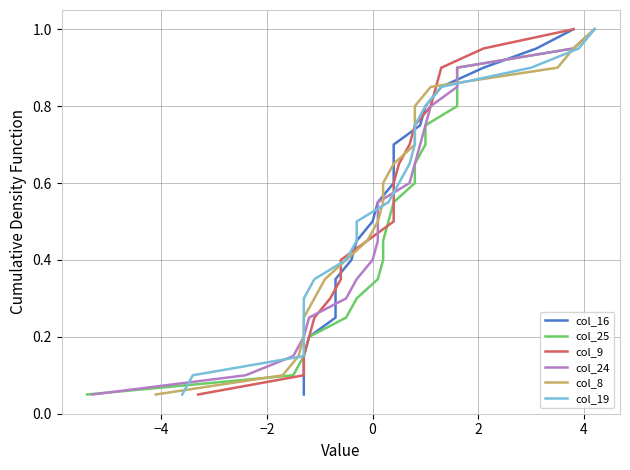

What is the difference between the maximum and minimum values in the col_9 series?

0.9